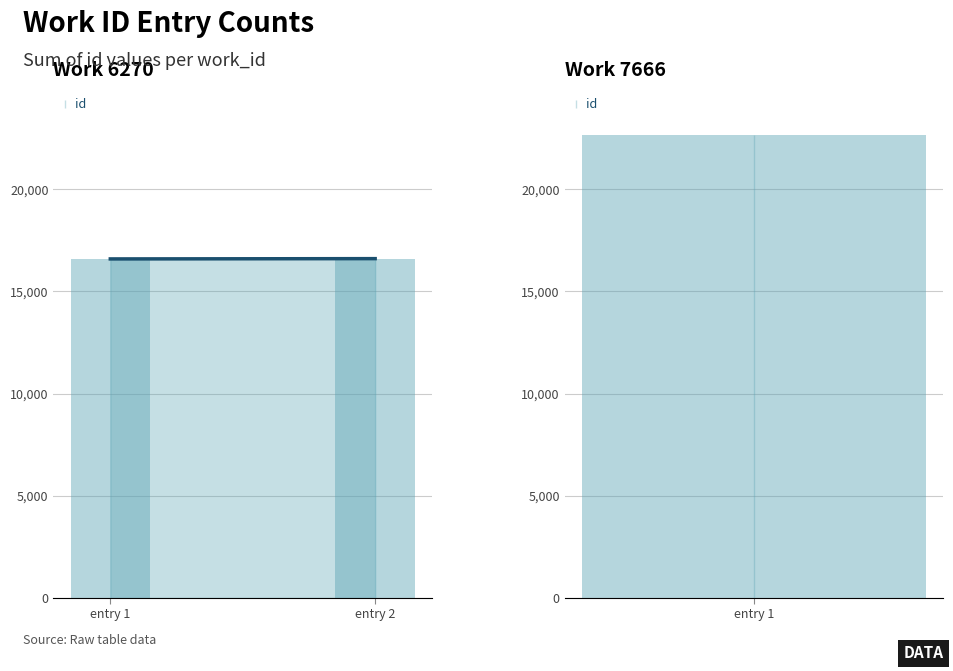

Where is id (trend) nearest to the value 16596?

entry 1